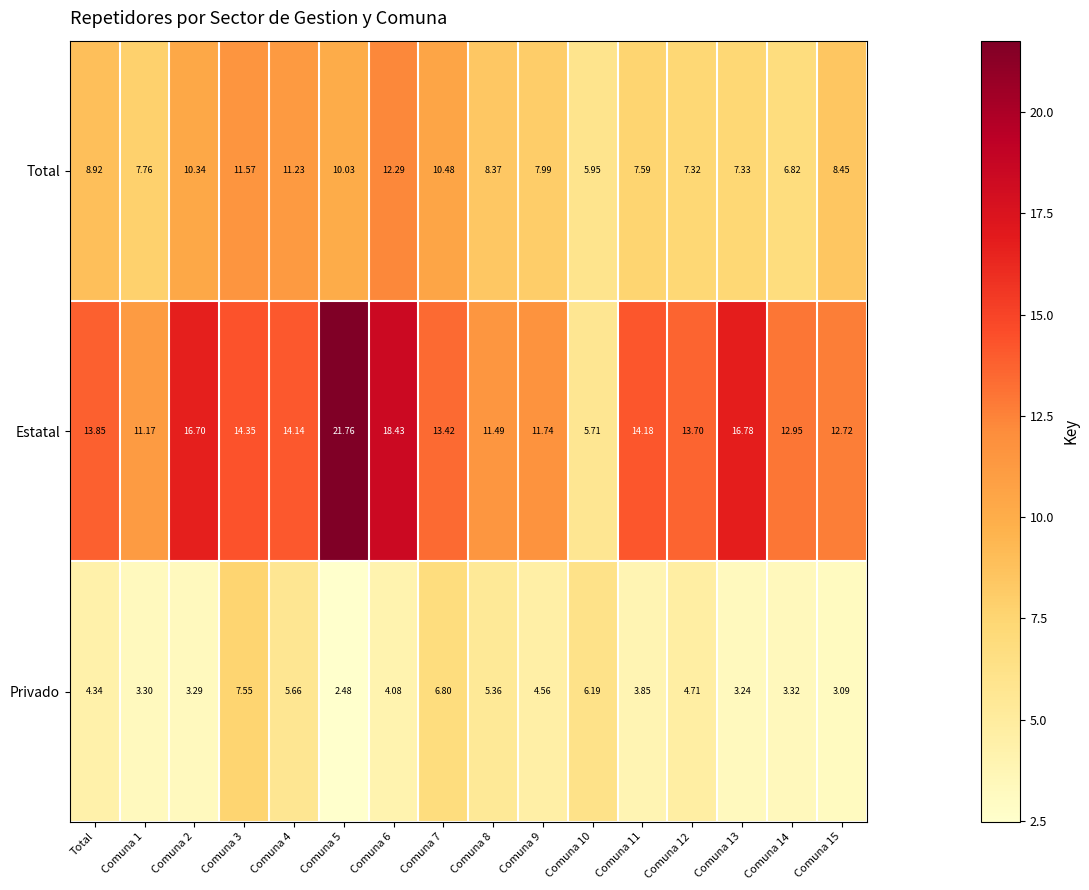

Which series has the largest total across all categories?

Estatal